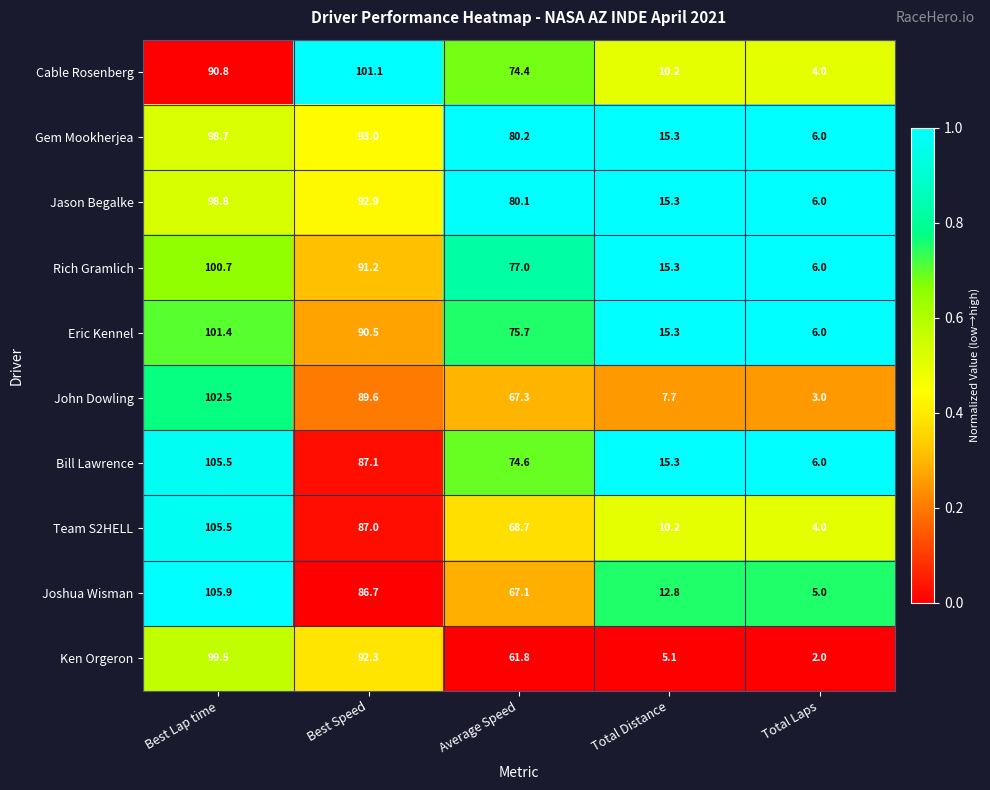

List the labels in order of Team S2HELL value, smallest first.

Total Laps, Total Distance, Average Speed, Best Speed, Best Lap time